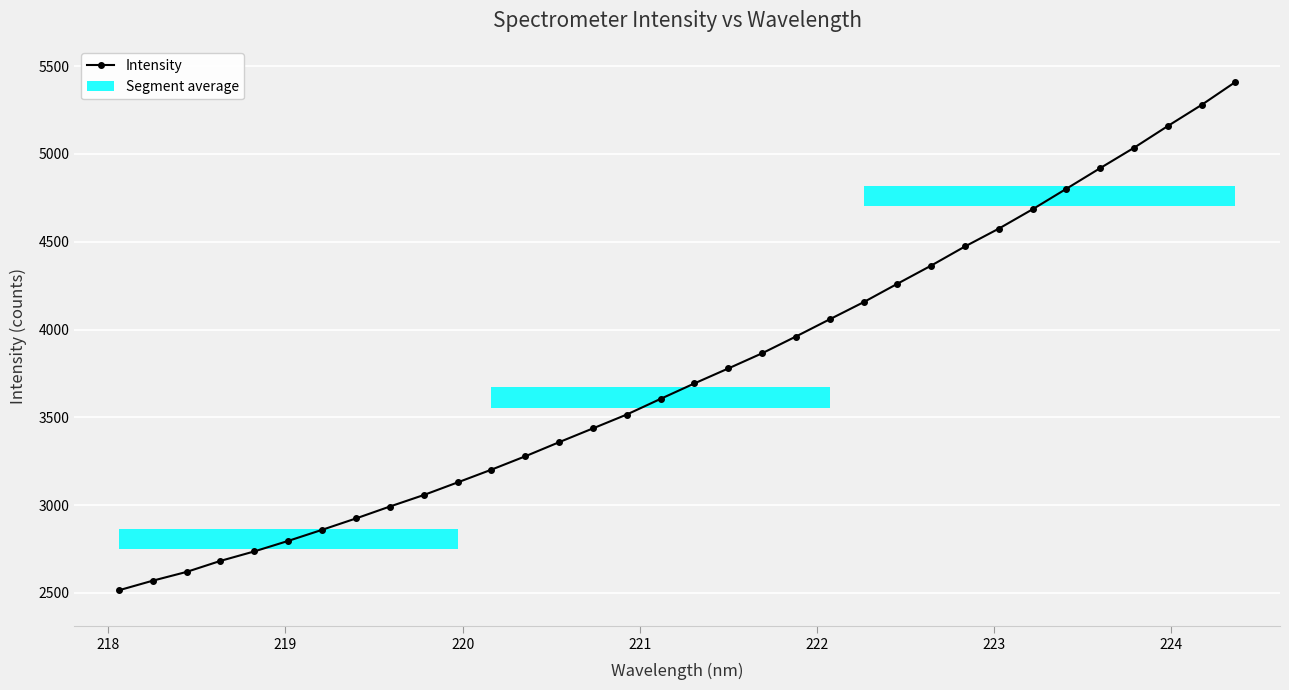

What is the value of the 3rd point from the left?

2619.1